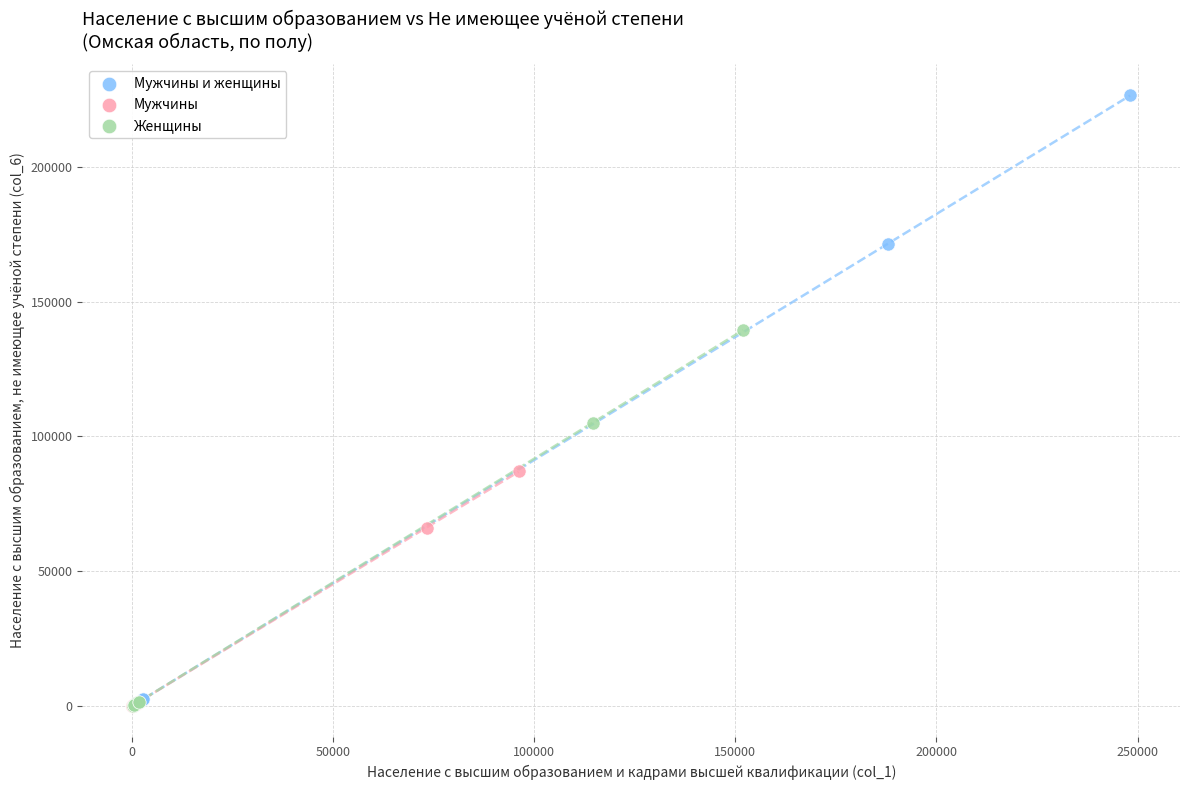

Which series contains the highest Y value?

Мужчины и женщины